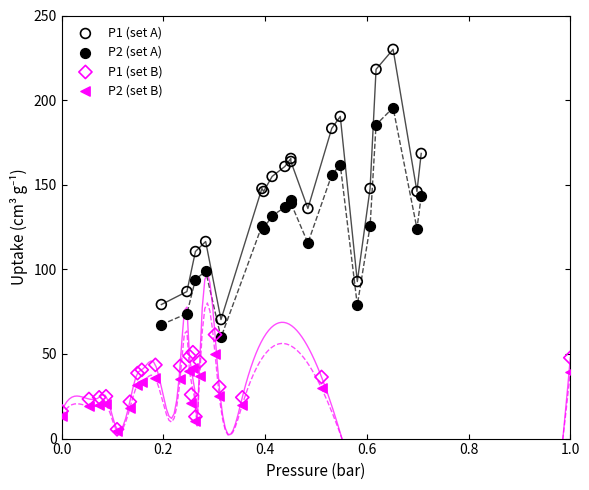

What are all the series names shown in the legend?

P1 (set A), P2 (set A), P1 (set B), P2 (set B)